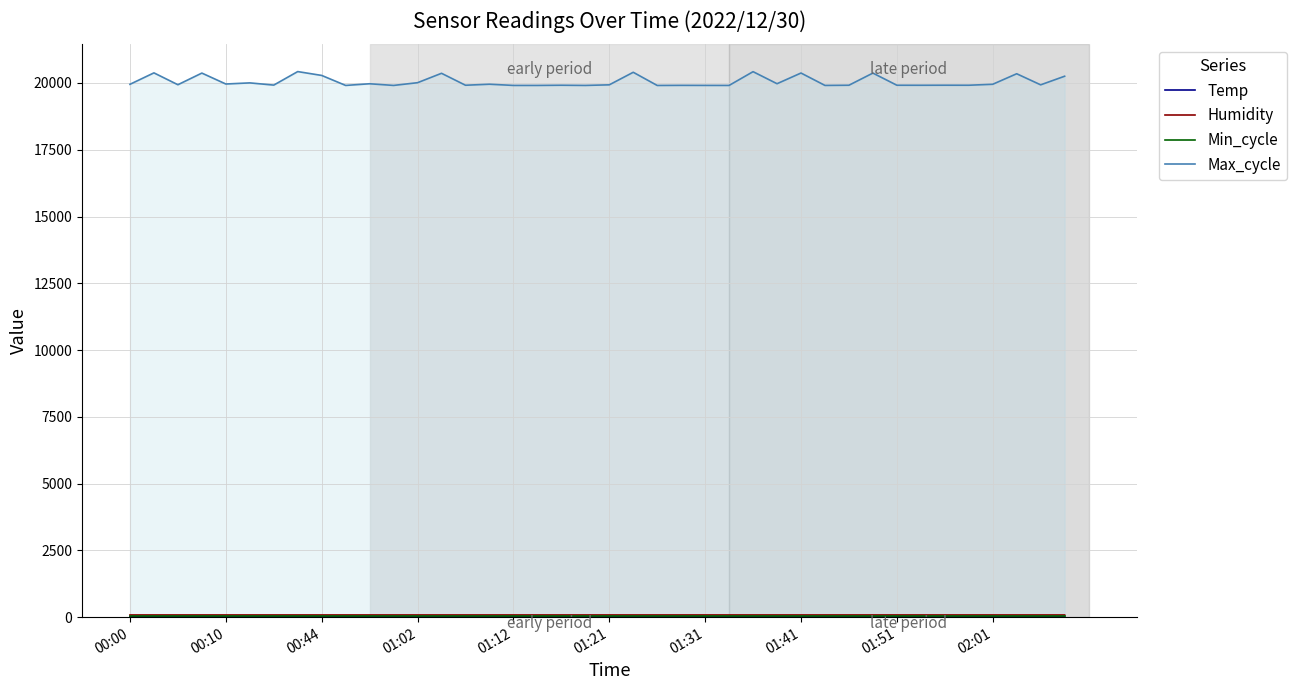

True or false: Humidity and Max_cycle cross at least once.

False